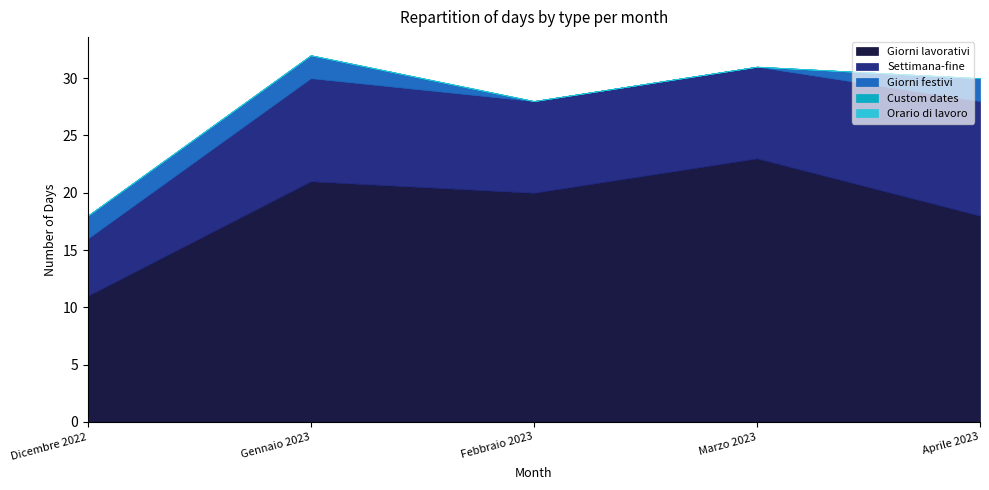

Reading left to right, list all the values displayed in this chart.

Giorni lavorativi: 11	21	20	23	18
Settimana-fine: 5	9	8	8	10
Giorni festivi: 2	2	0	0	2
Custom dates: 0	0	0	0	0
Orario di lavoro: 0	0	0	0	0